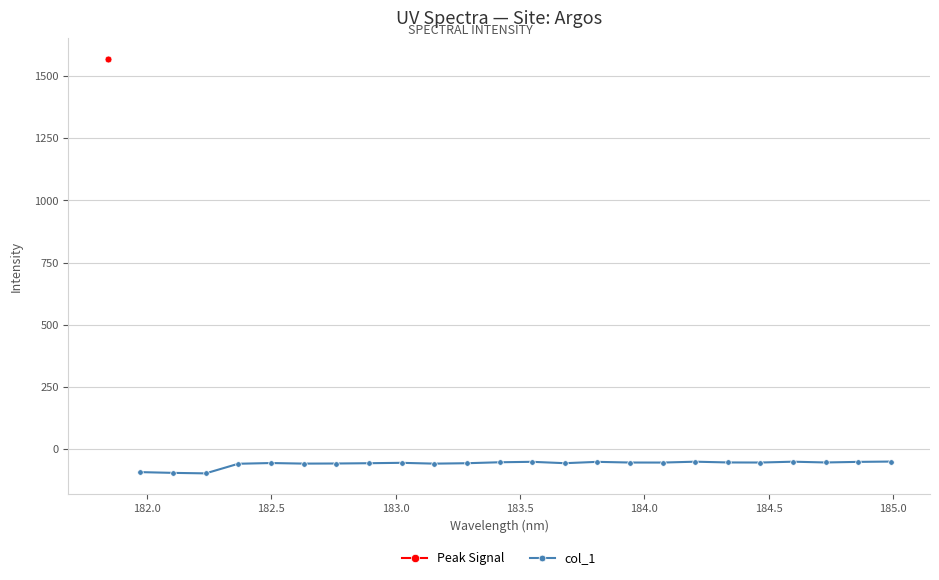

How many points are higher than both their immediate neighbors (excluding endpoints)?

6